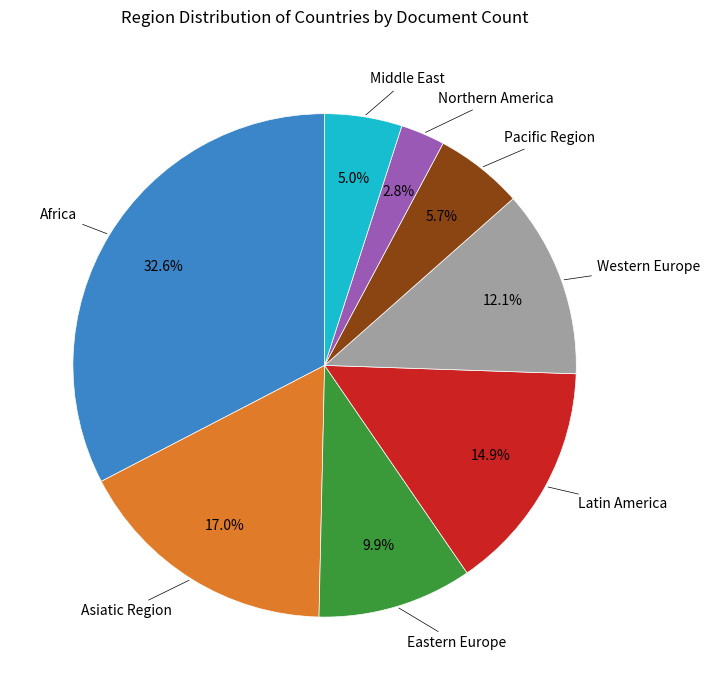

To the nearest percent, what is the average slice percentage?

12%